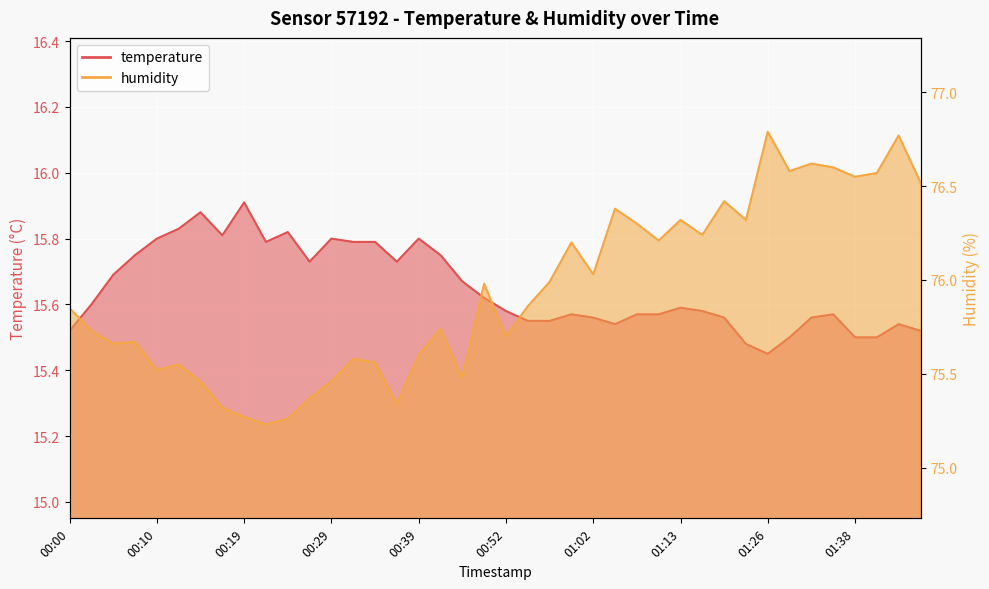

Reading left to right, transcribe all the data shown in this chart.

temperature: 15.5	15.6	15.7	15.8	15.8	15.8	15.9	15.8	15.9	15.8	15.8	15.7	15.8	15.8	15.8	15.7	15.8	15.8	15.7	15.6	15.6	15.6	15.6	15.6	15.6	15.5	15.6	15.6	15.6	15.6	15.6	15.5	15.4	15.5	15.6	15.6	15.5	15.5	15.5	15.5
humidity: 75.8	75.7	75.7	75.7	75.5	75.5	75.5	75.3	75.3	75.2	75.3	75.4	75.5	75.6	75.6	75.3	75.6	75.7	75.5	76.0	75.7	75.9	76.0	76.2	76.0	76.4	76.3	76.2	76.3	76.2	76.4	76.3	76.8	76.6	76.6	76.6	76.5	76.6	76.8	76.5